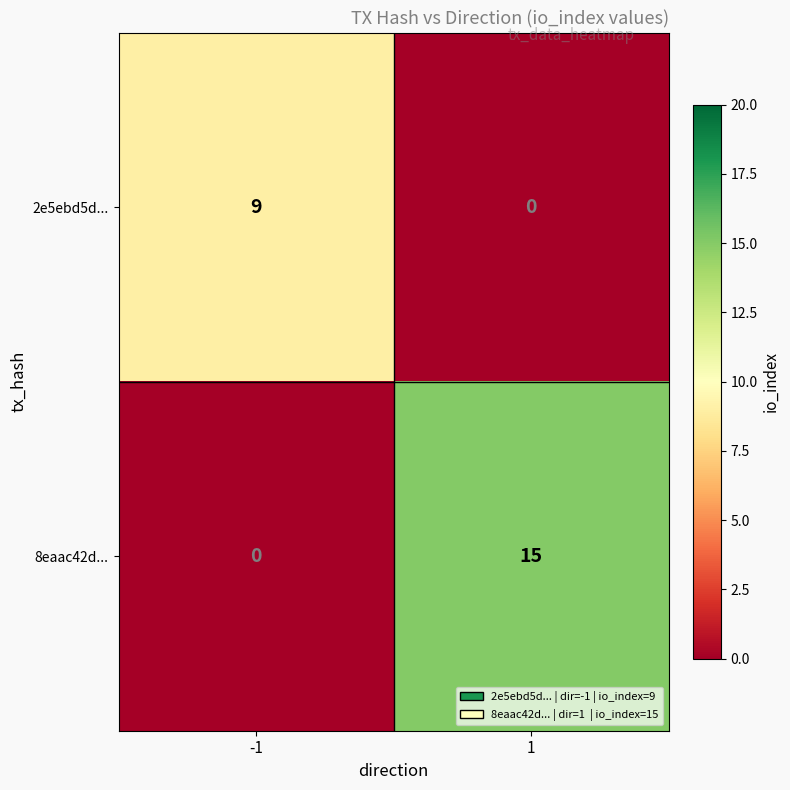

What is the total value across all series at 1?

15